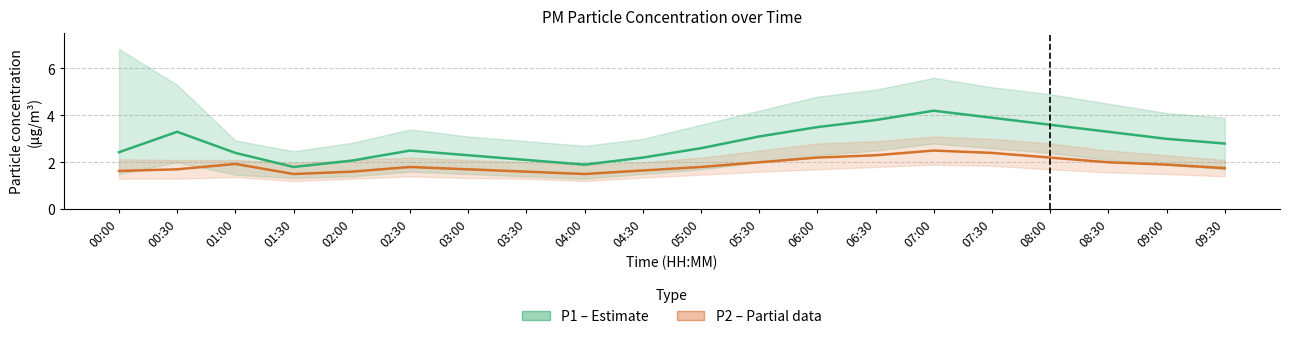

How many data points in P1 (Estimate) are less than 2?

2